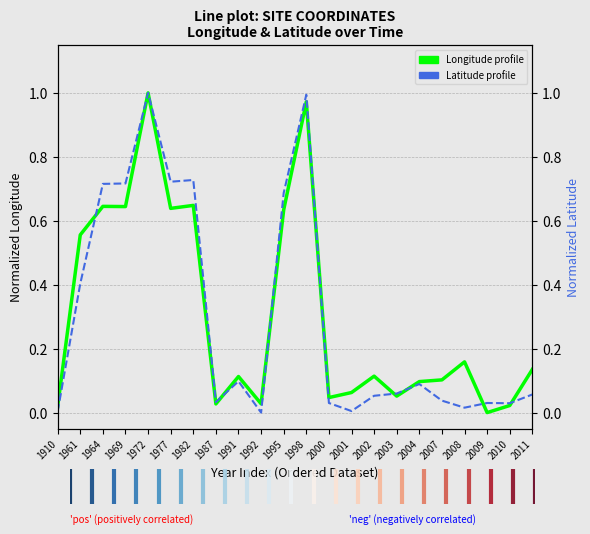

At which category does Longitude (normalized) reach its first local valley?

1969